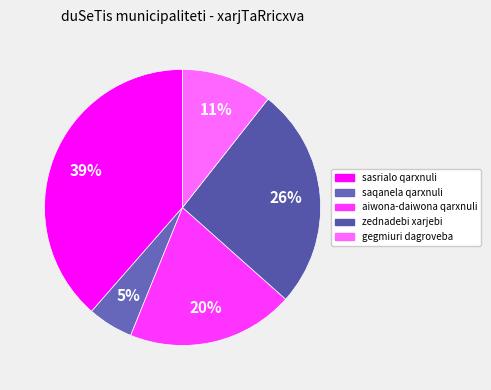

What is the ratio of the value at sasrialo qarxnuli to the value at gegmiuri dagroveba?

3.6